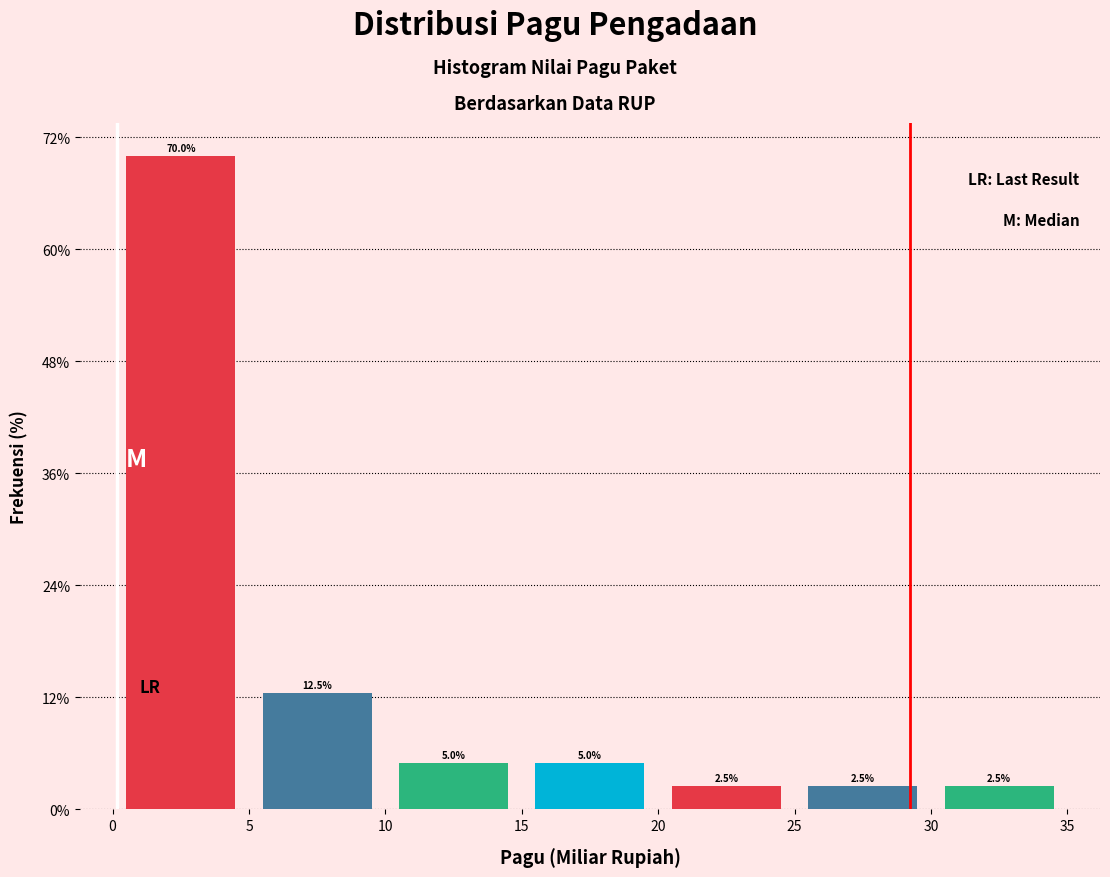

Which range on the x-axis has the tallest bar?

0 to 5